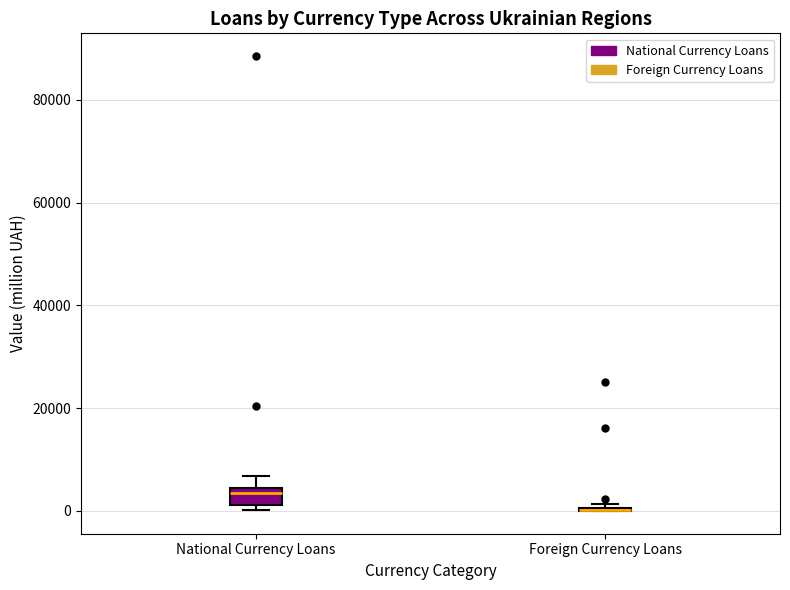

Which box is the tallest, from its lower edge to its upper edge?

National Currency Loans